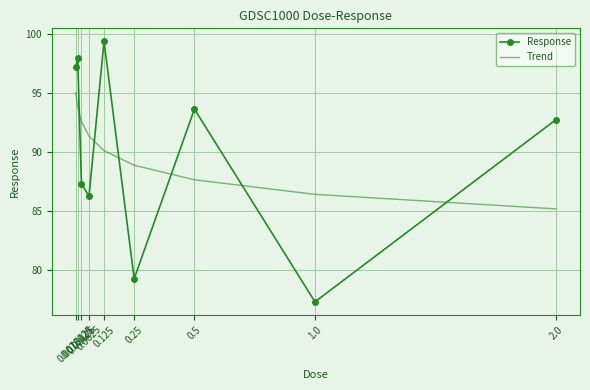

The Trend series shows 91.3 at 0.0625. True or false?

True